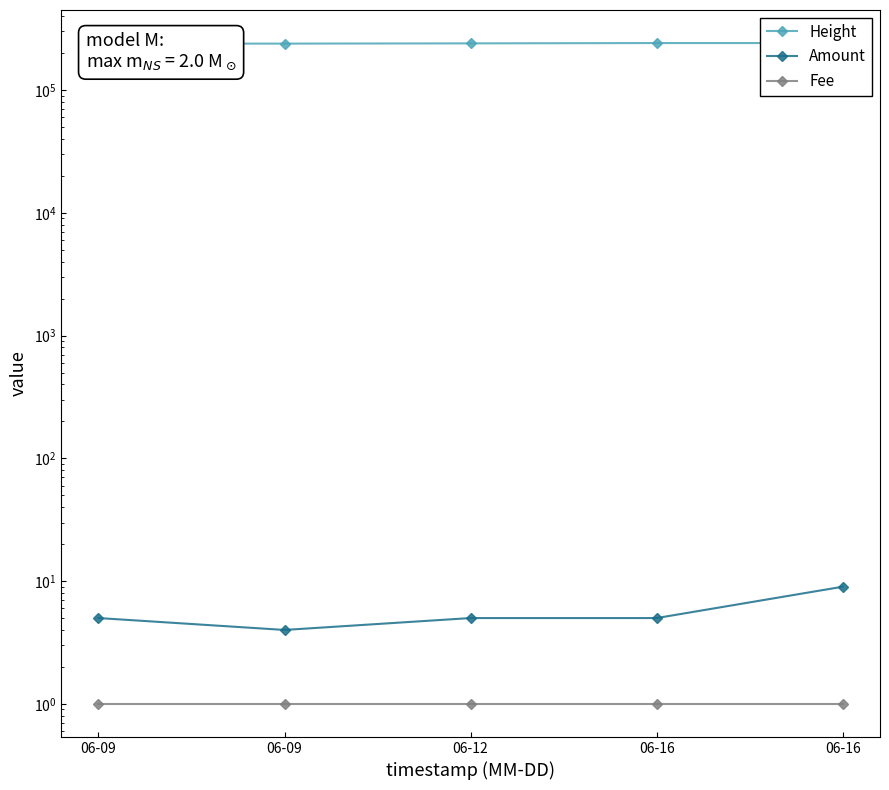

True or false: Amount and Height intersect in this chart.

False